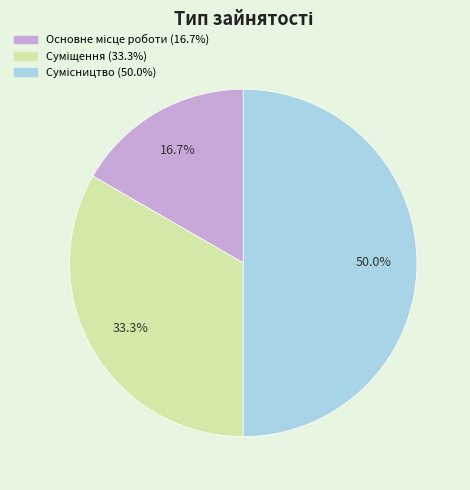

To the nearest percent, what is the difference between the largest and smallest slice percentages?

33%